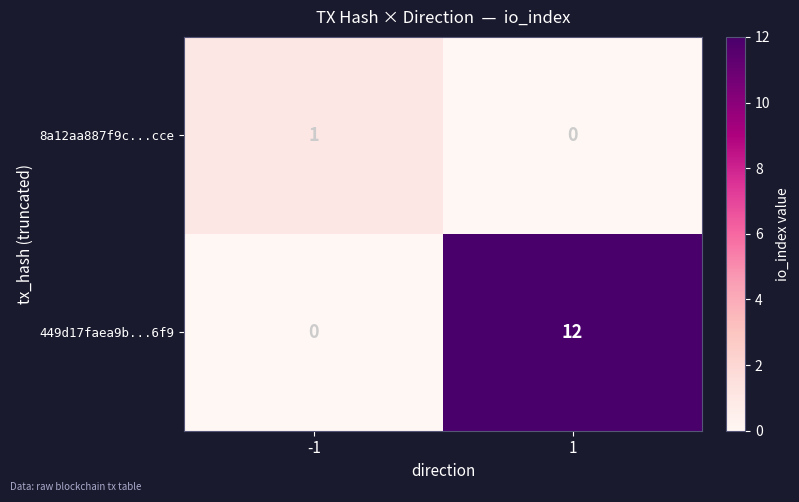

Count the number of data series in this chart.

2